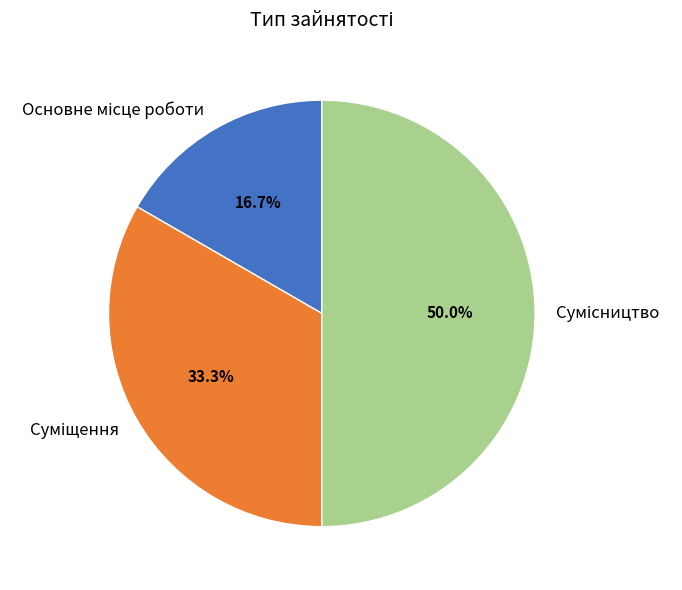

Count the number of slices in the pie.

3